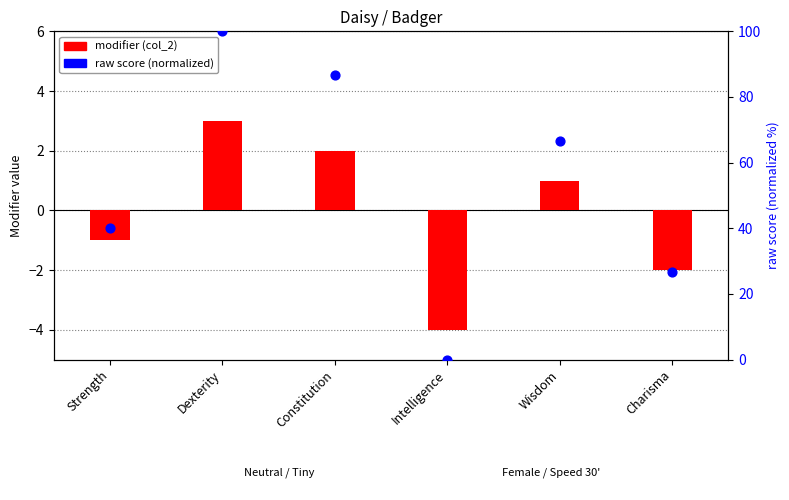

Is the value of modifier (col_2) at Charisma greater than the value of raw score (percentile) at Charisma?

No